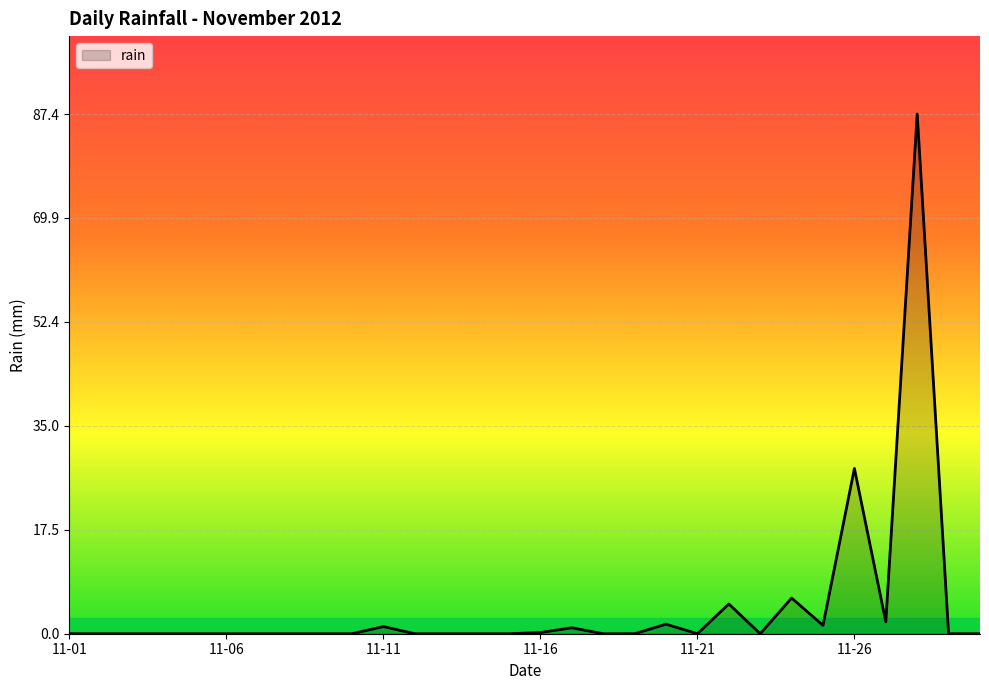

What is the difference between the maximum and minimum values?

87.4